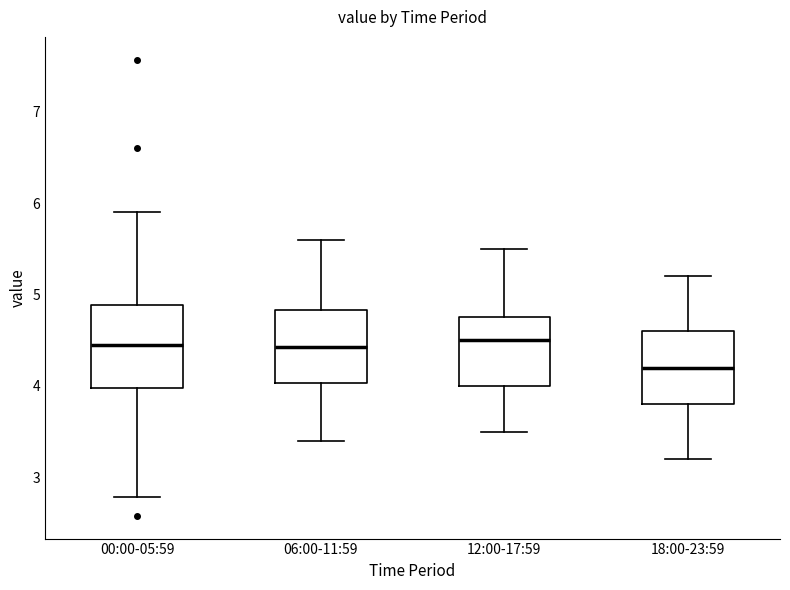

Which box is the tallest, from its lower edge to its upper edge?

00:00-05:59